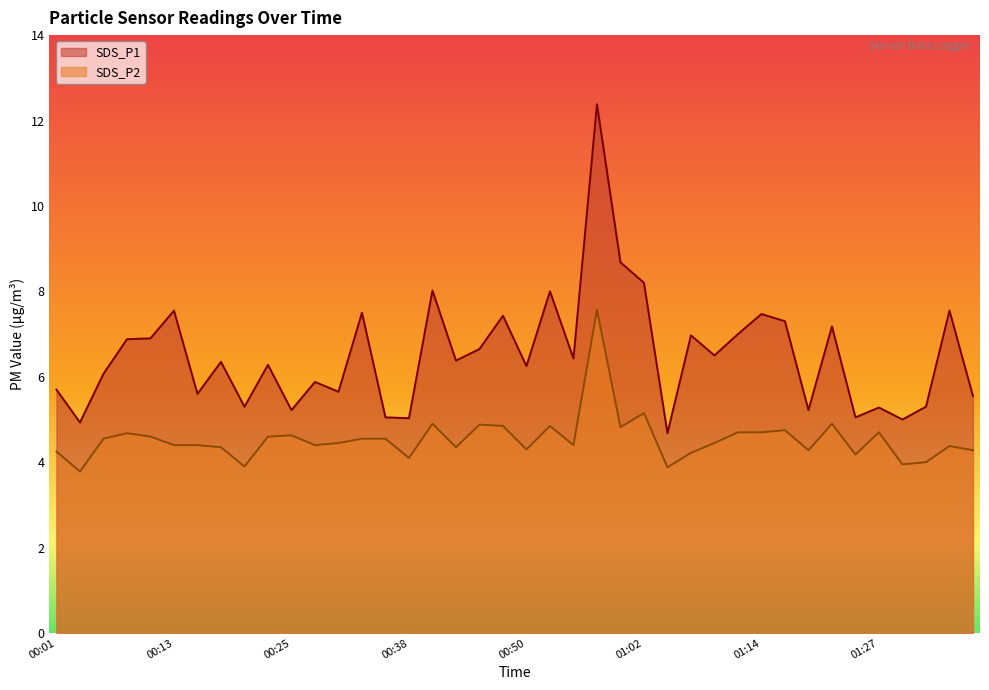

True or false: SDS_P1 and SDS_P2 intersect in this chart.

False